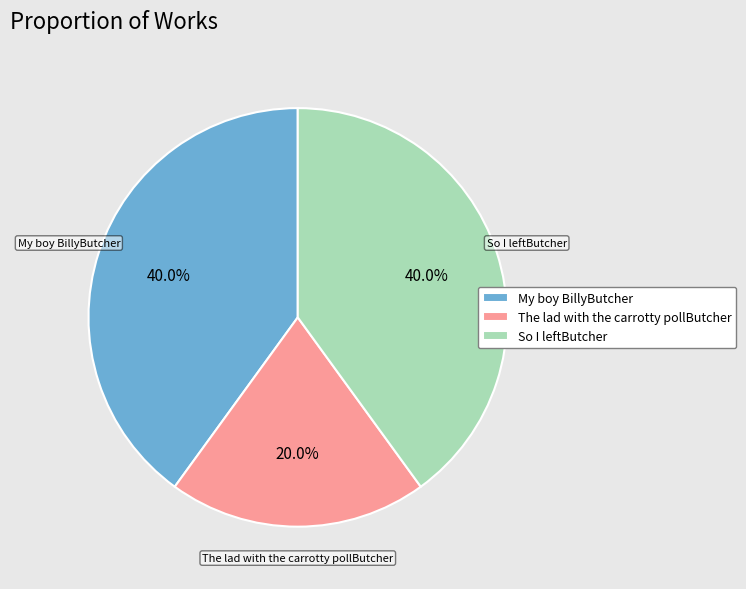

What percentage is the So I leftButcher slice, to the nearest percent?

40%